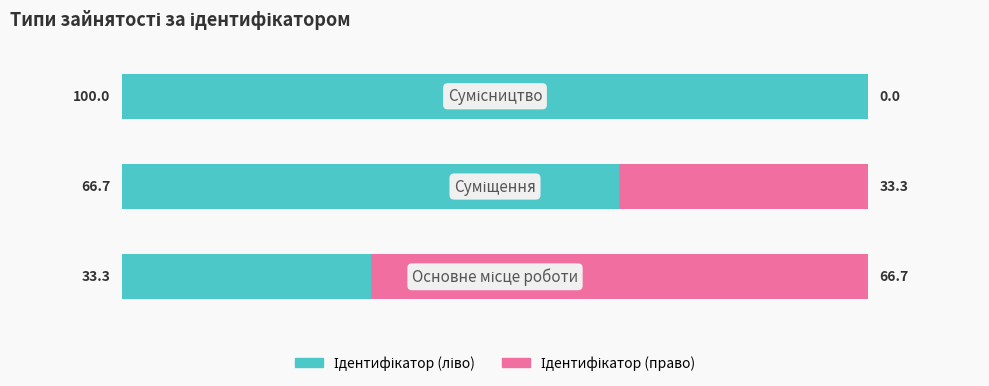

Count the number of data series in this chart.

2